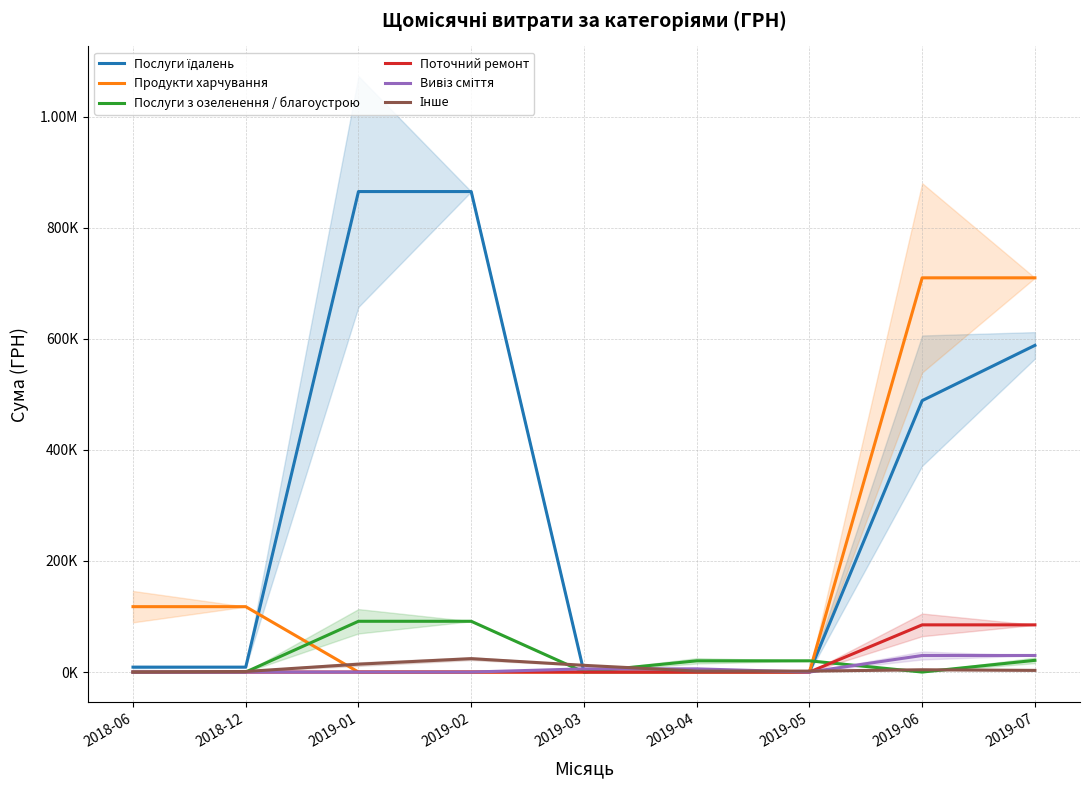

Which label corresponds to the smallest value in the chart?

2019-03